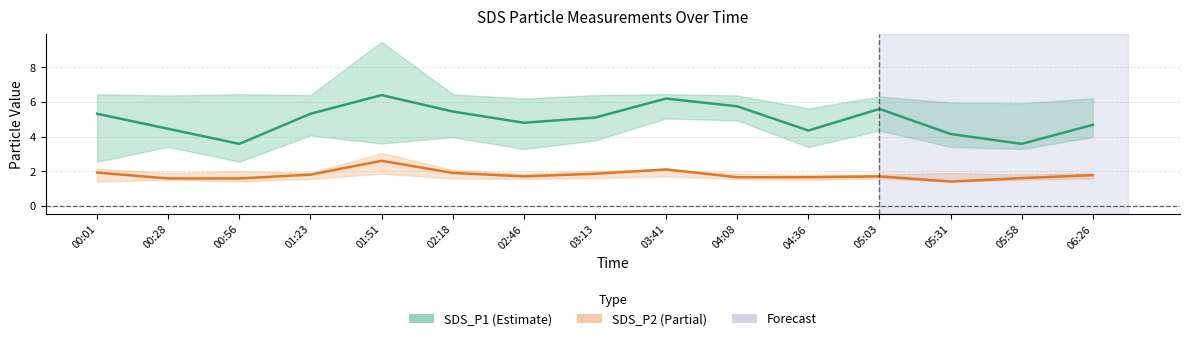

True or false: SDS_P2 (Partial) and SDS_P1 (Estimate) intersect in this chart.

False